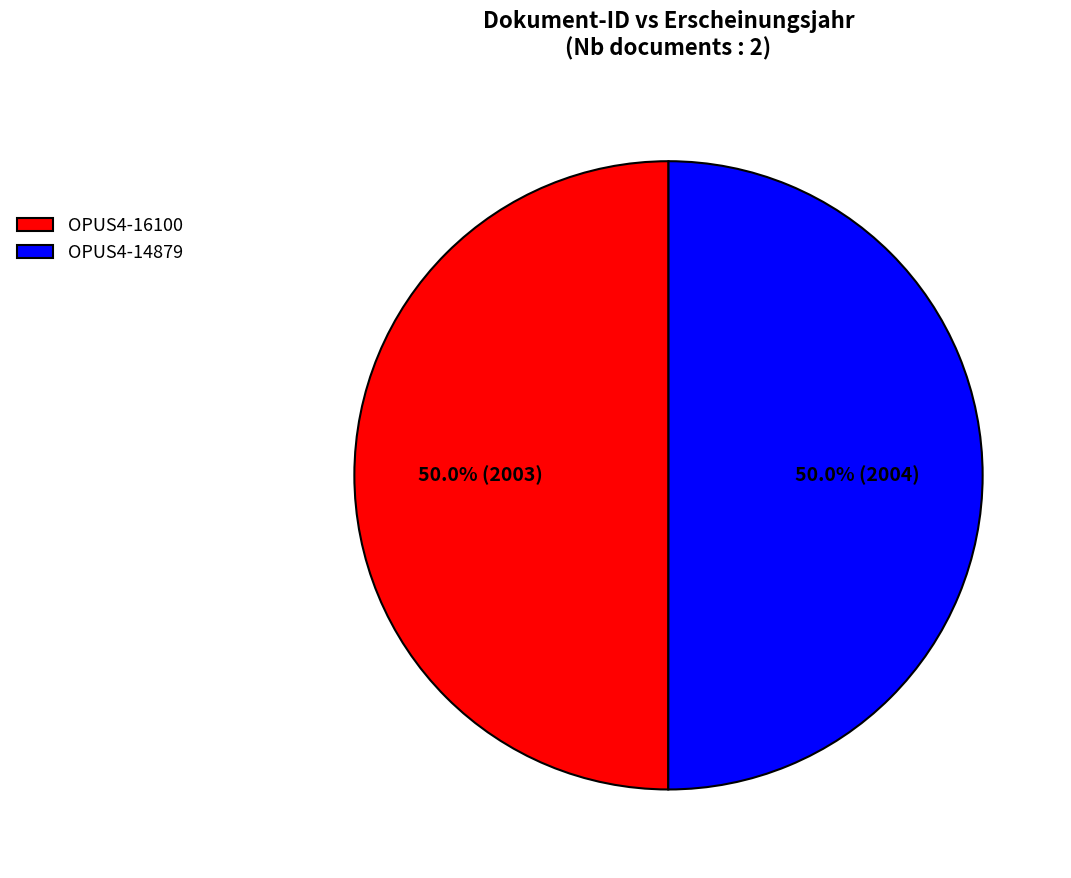

Is it true that OPUS4-16100 is 50% of the pie?

True